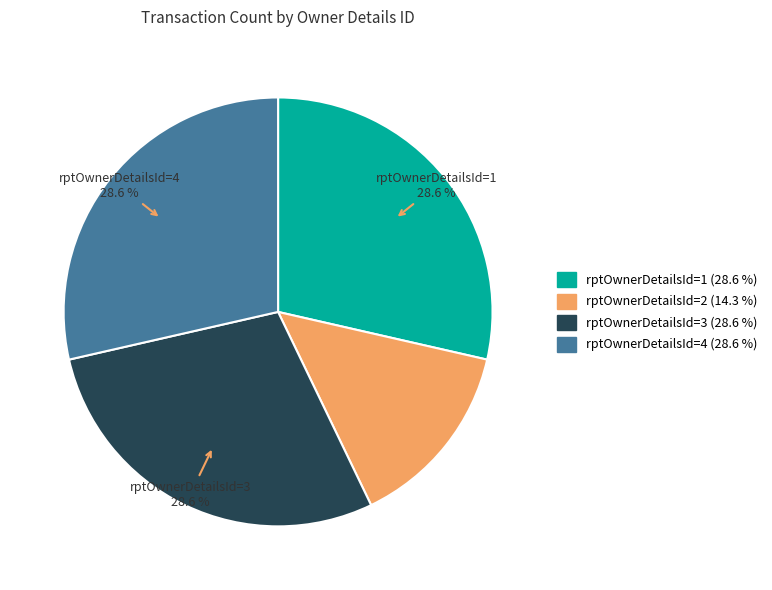

Does any single category account for the majority?

No